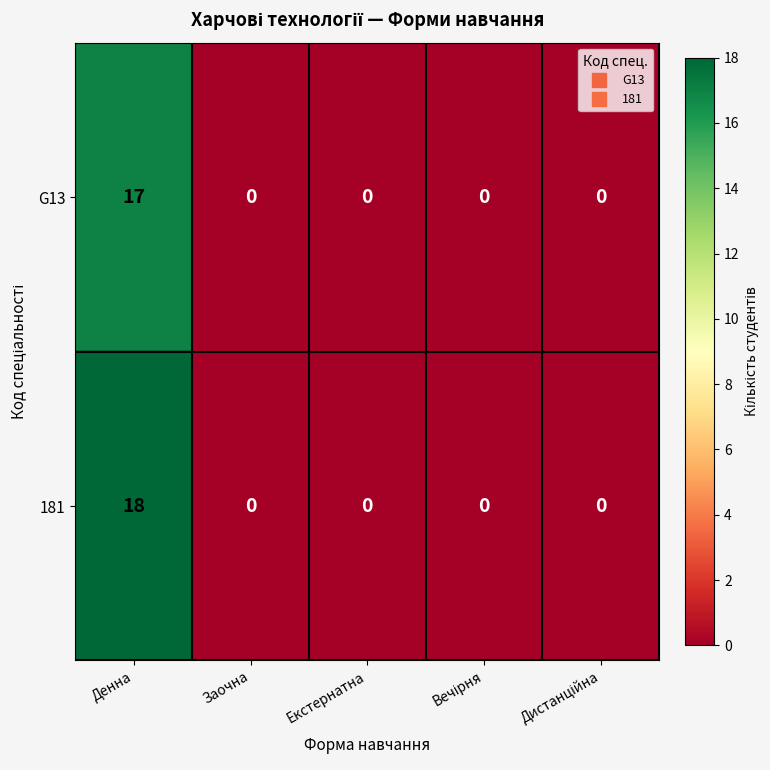

How many distinct data groups are displayed?

2